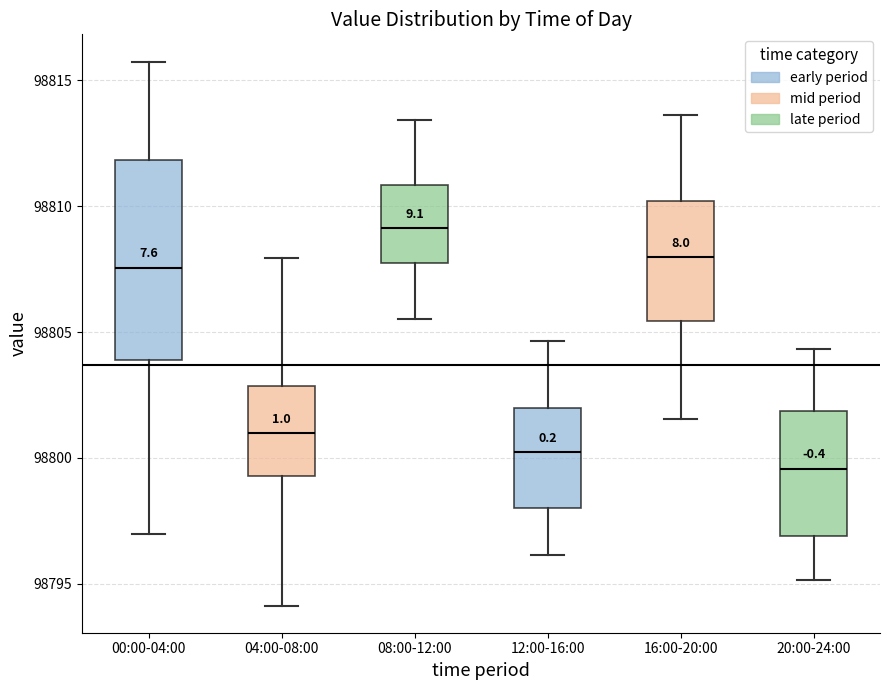

Which box's median line is the lowest?

20:00-24:00